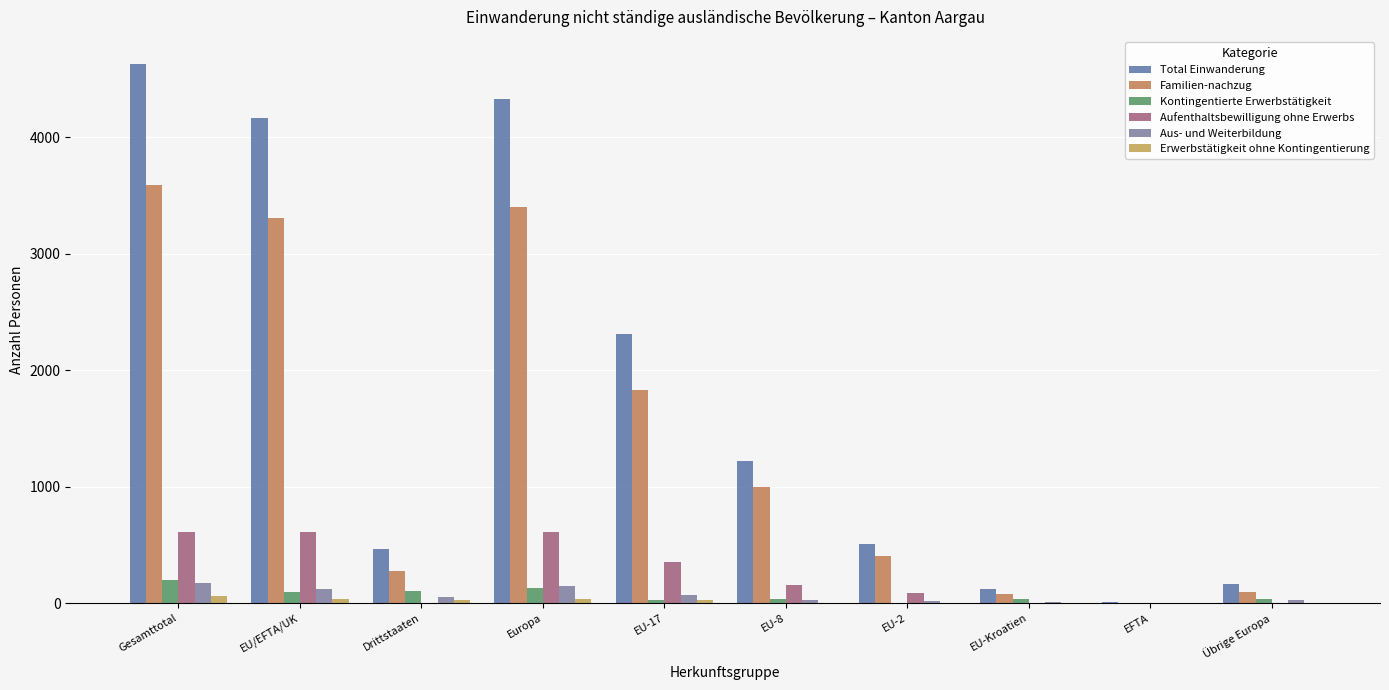

True or false: Kontingentierte Erwerbstätigkeit has a value of 103 at Drittstaaten.

True